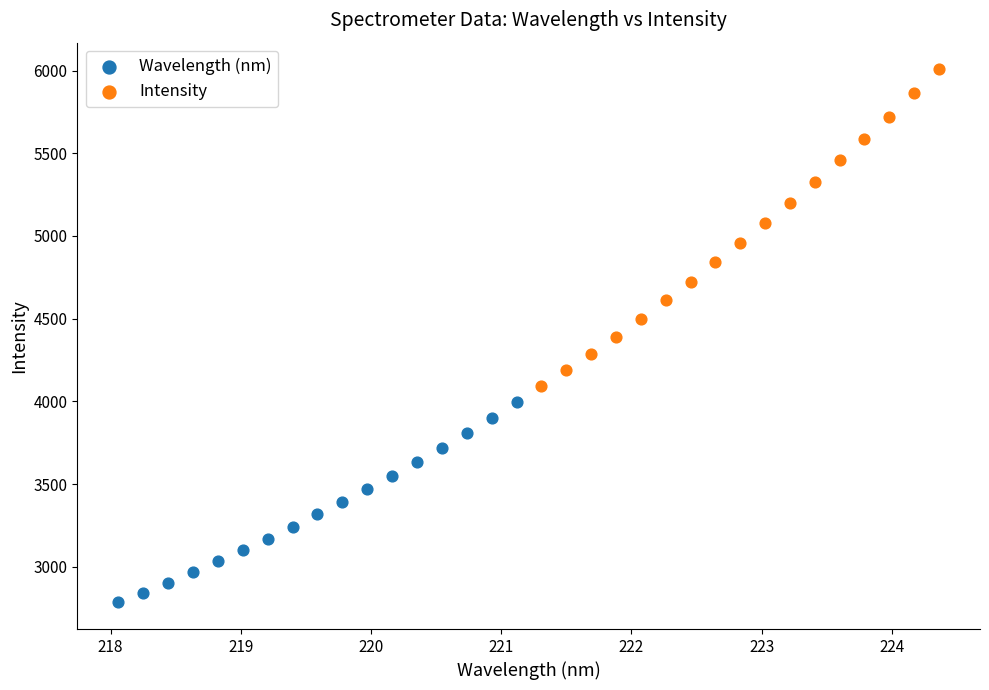

Which series reaches the minimum Y coordinate?

Wavelength (nm)